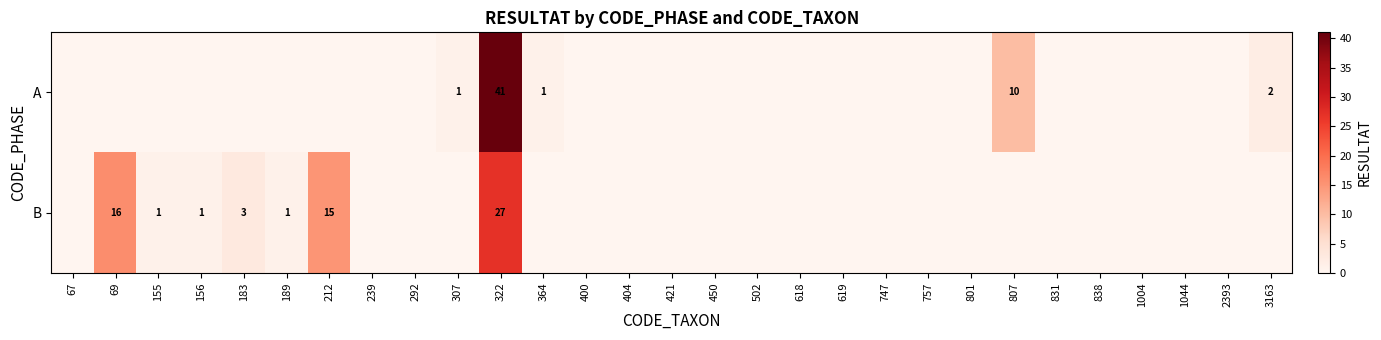

The A series shows 1 at 307. True or false?

True